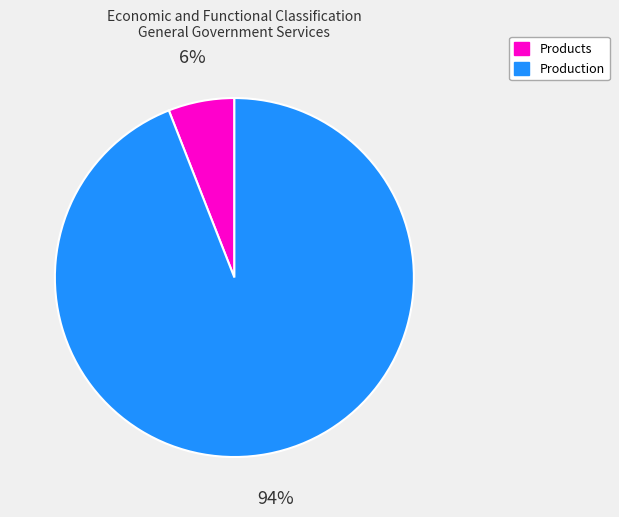

Which category has the smallest portion of the pie?

Products